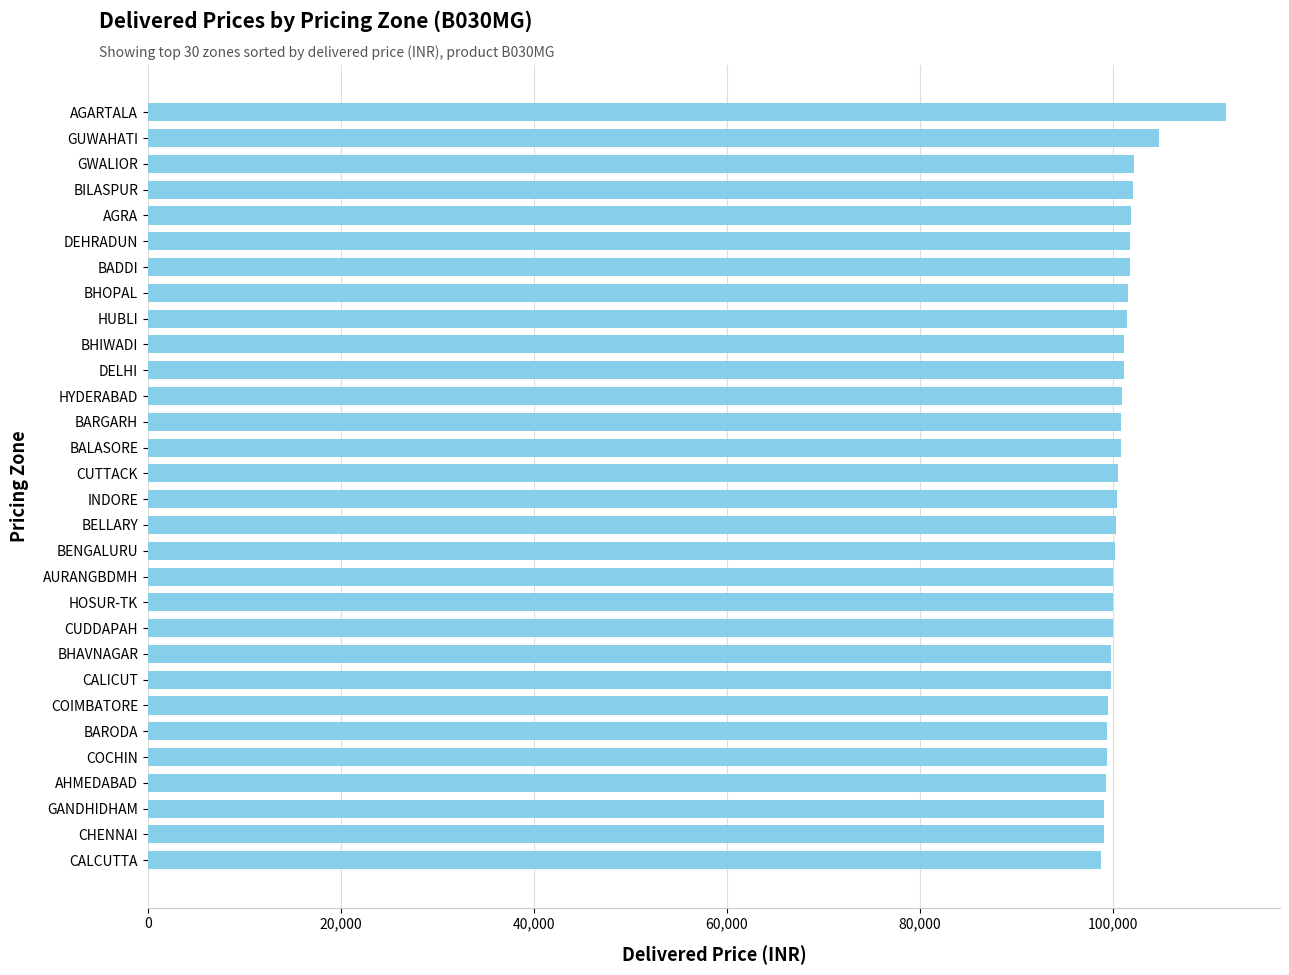

Count the number of categories in the chart.

30